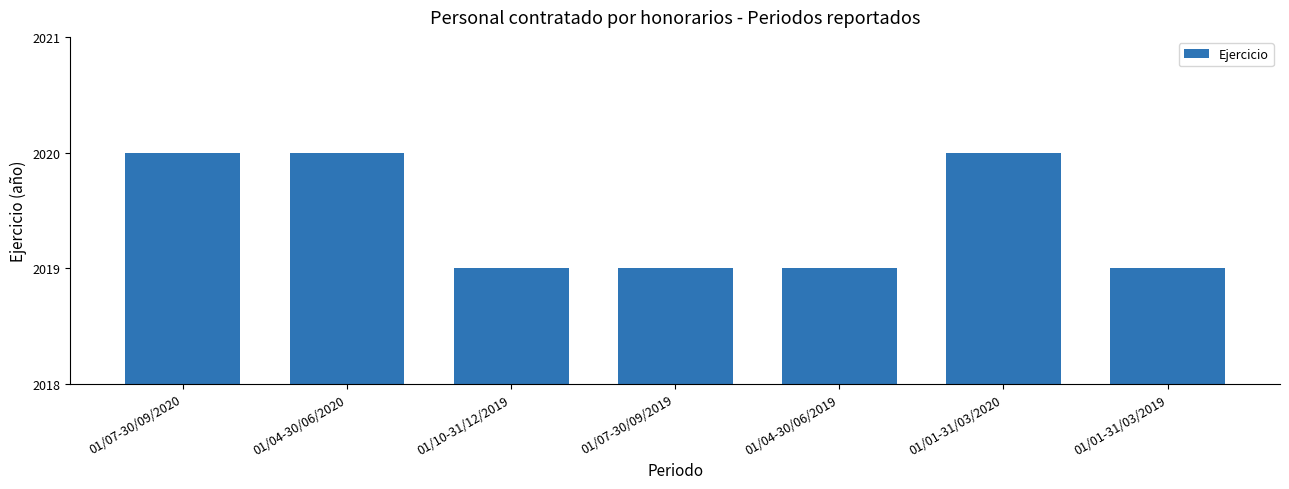

Count the number of data series in this chart.

1